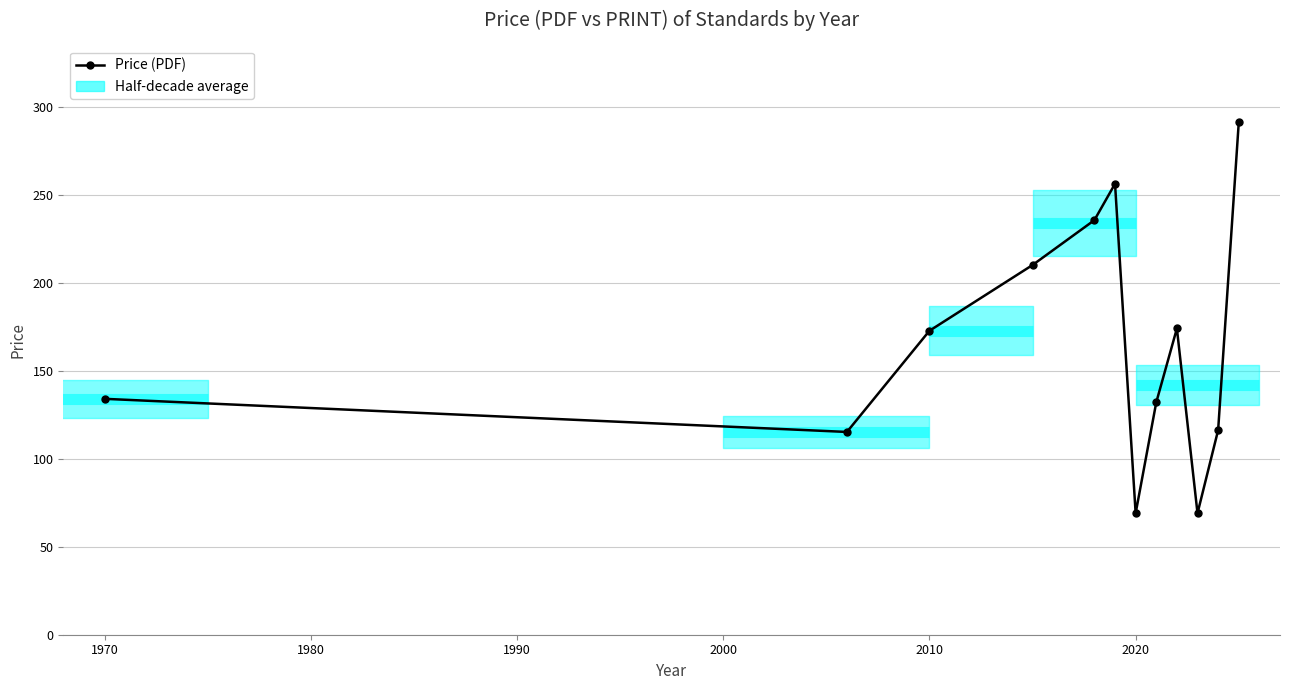

True or false: there are more than 2 points higher than both neighbors.

False